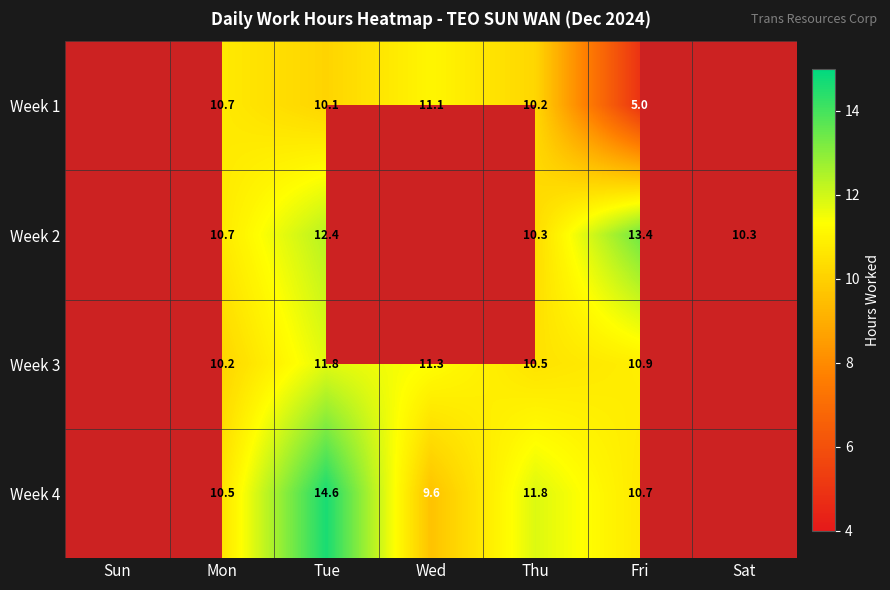

True or false: Week 3 has a value of 14.7 at Thu.

False